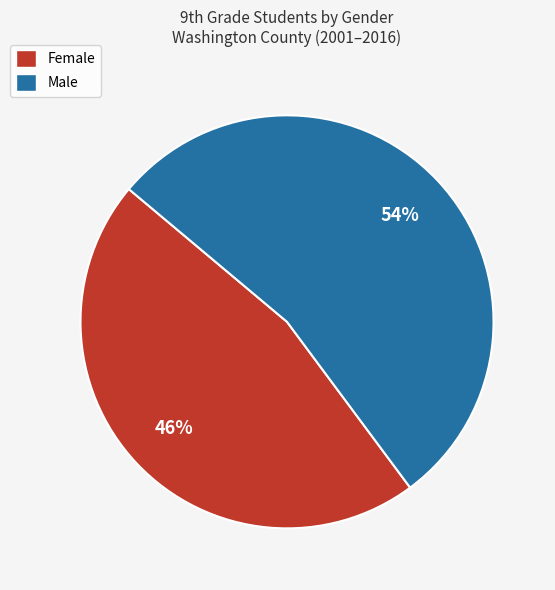

How many slices are in this pie chart?

2